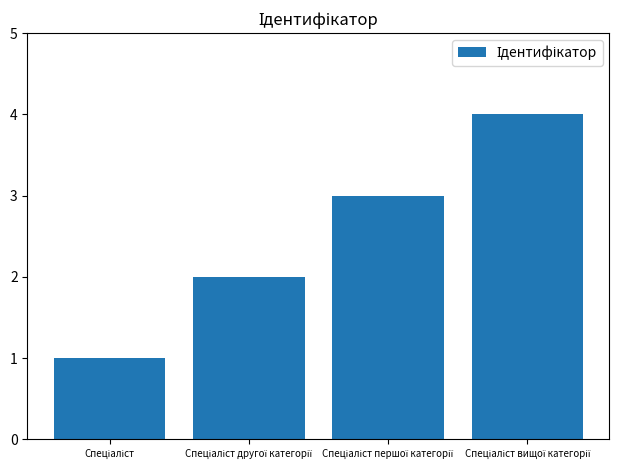

What is the greatest value displayed?

4